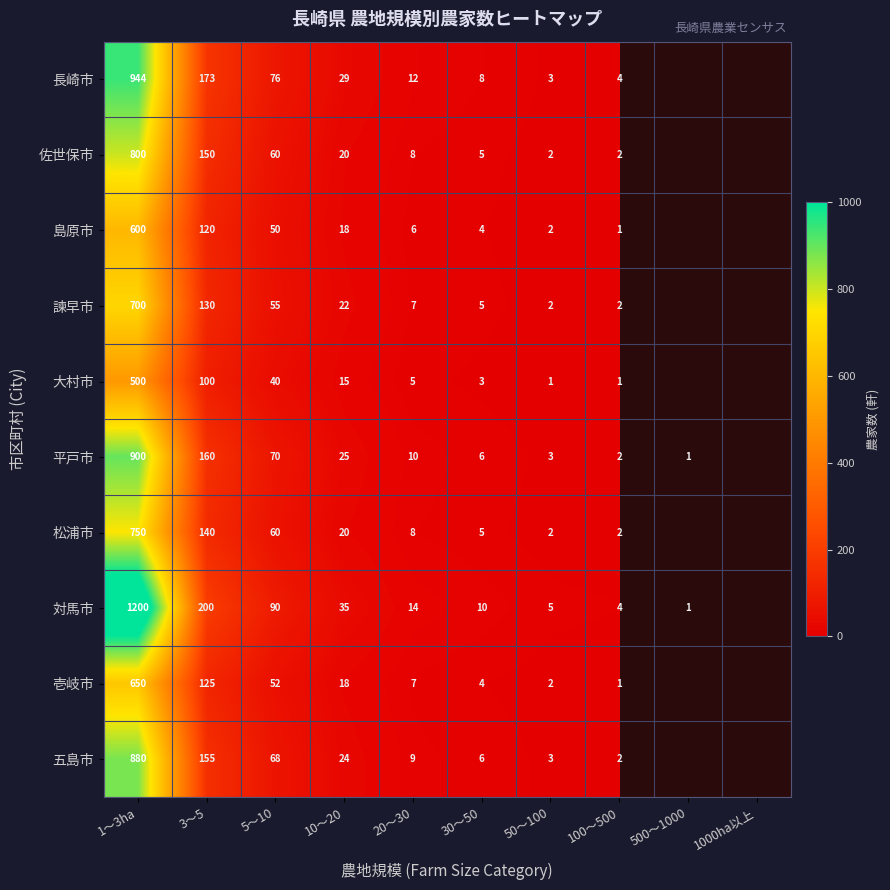

The 五島市 series shows 880 at 1～3ha. True or false?

True